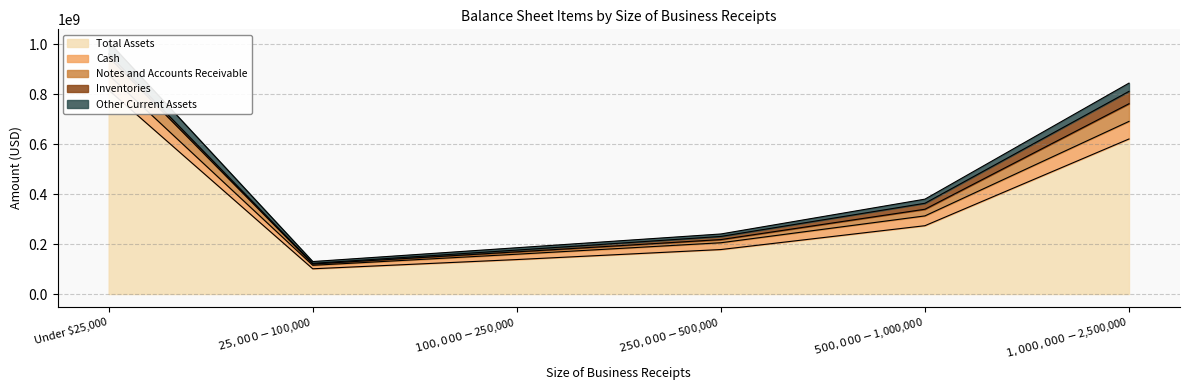

What is the approximate value of Notes and Accounts Receivable at $25,000-$100,000?

122750213